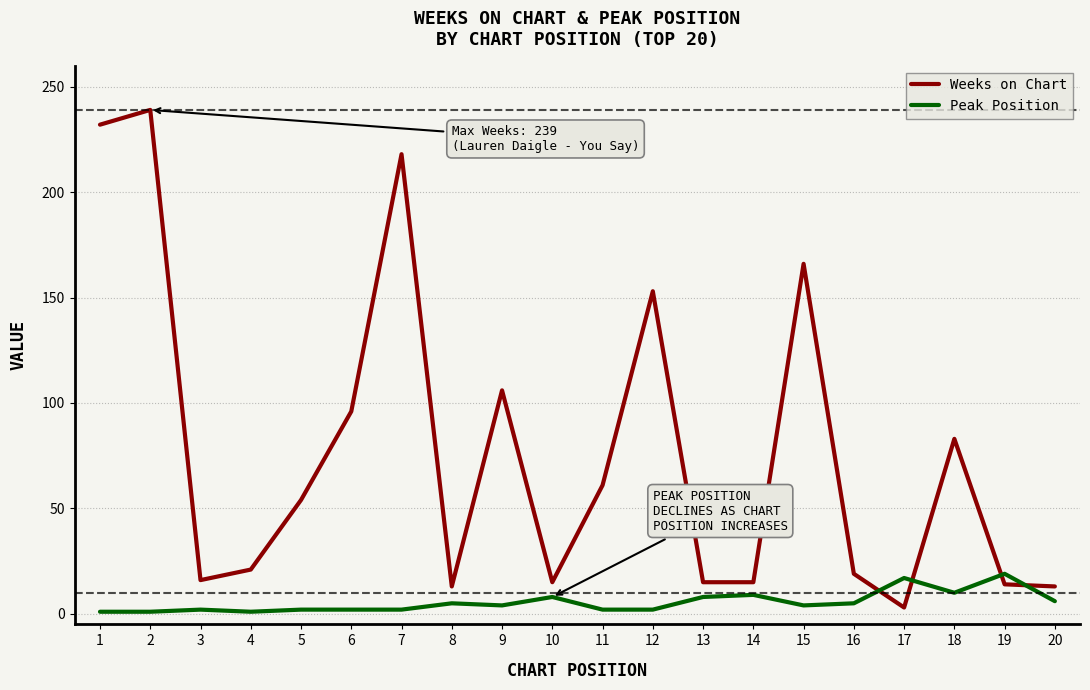

At 2, list the series in order from largest to smallest.

Weeks on Chart, Peak Position